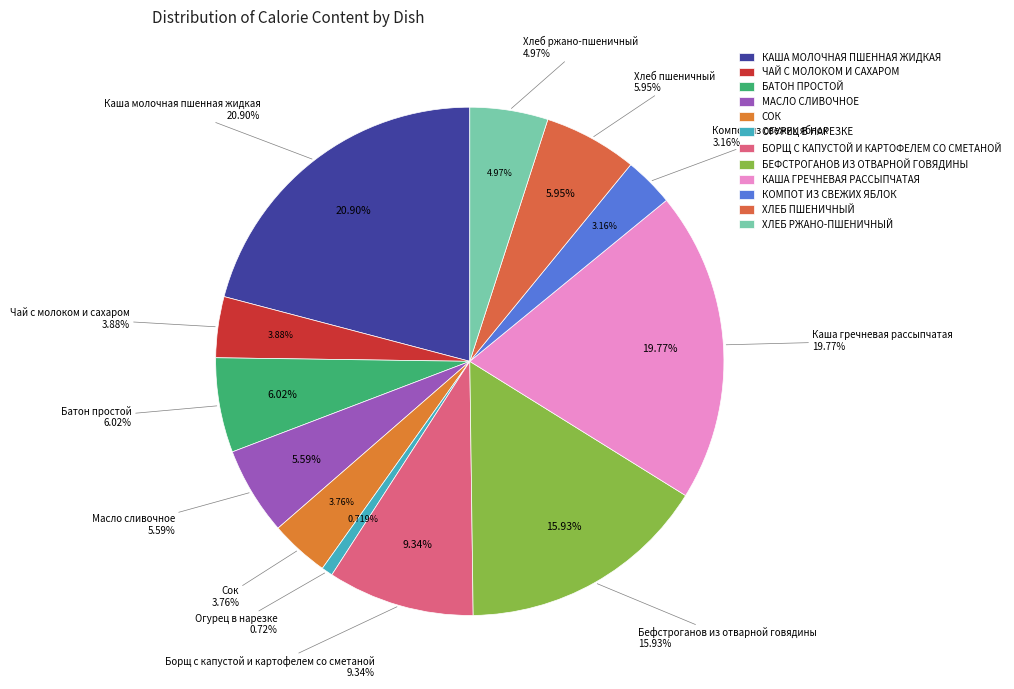

Count the number of slices in the pie.

12